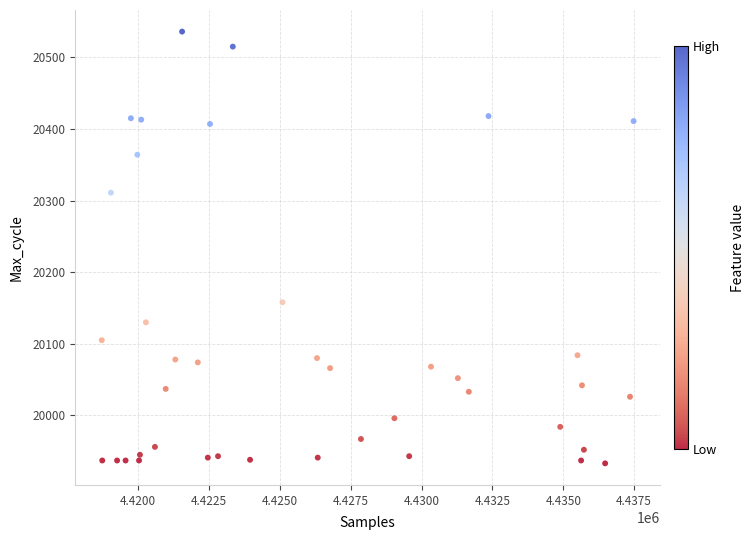

What is the range of X values (max minus min)?

18766